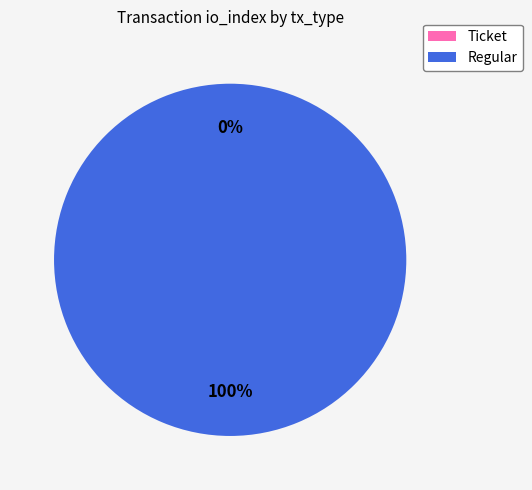

Is the sum of Ticket and Regular greater than half?

Yes